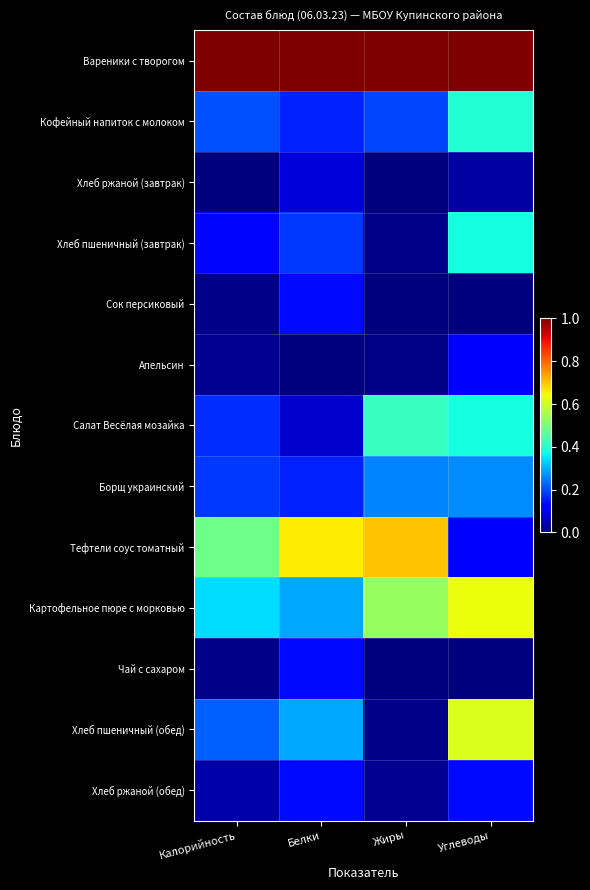

Count the number of data series in this chart.

13